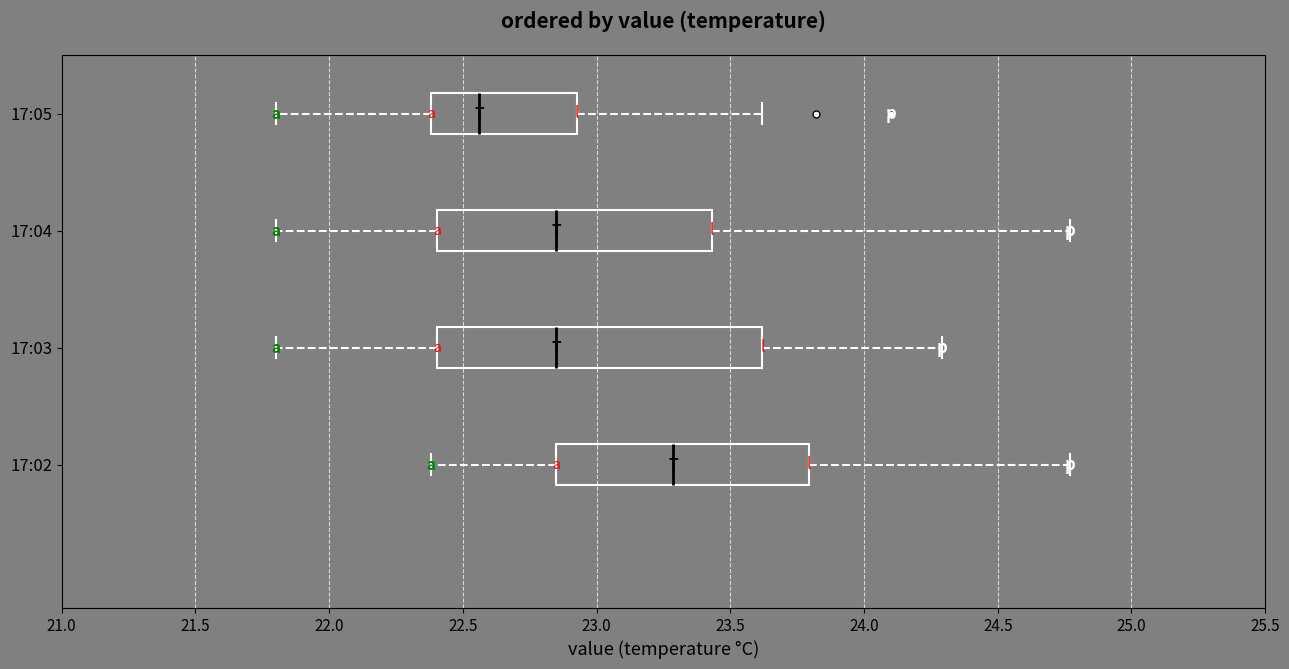

Comparing the boxes themselves (not the whiskers), which one is the widest?

17:03